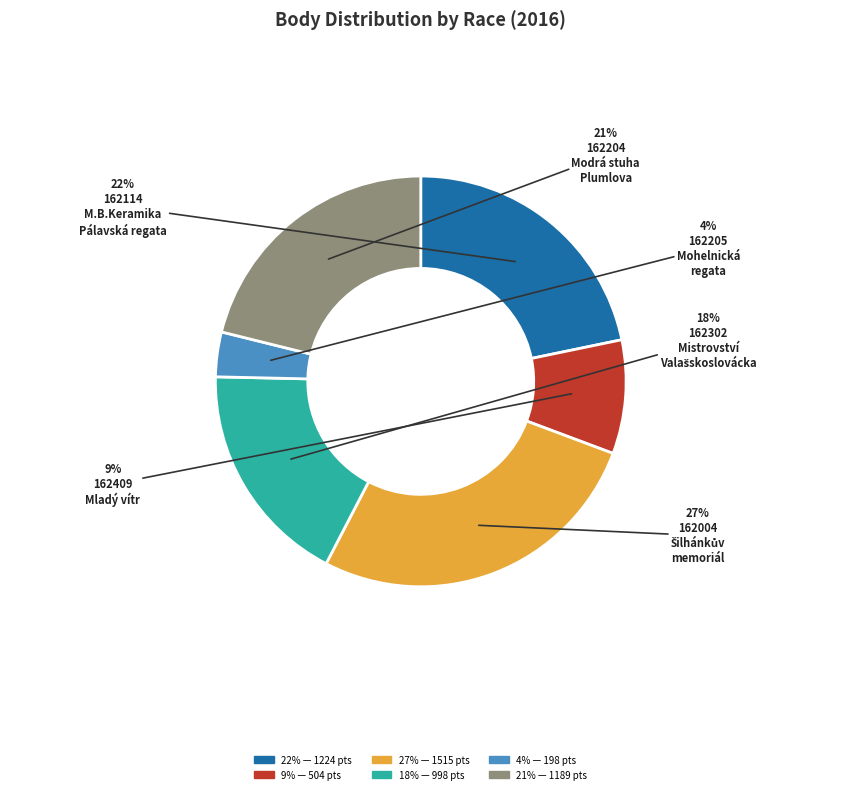

Does any single category account for the majority?

No